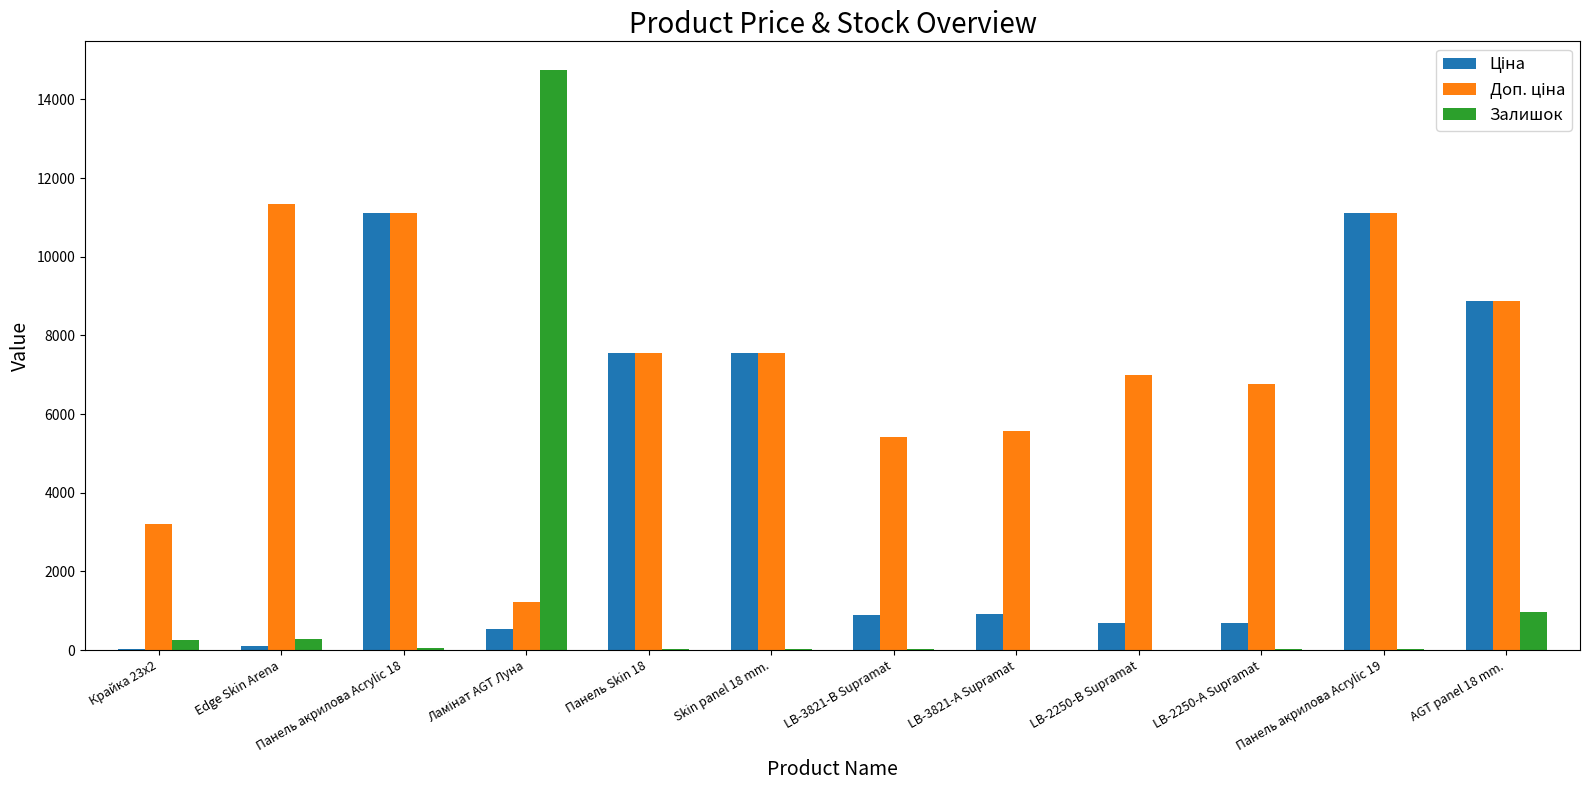

What is the approximate value of Залишок at Панель акрилова Acrylic 19?

36.0